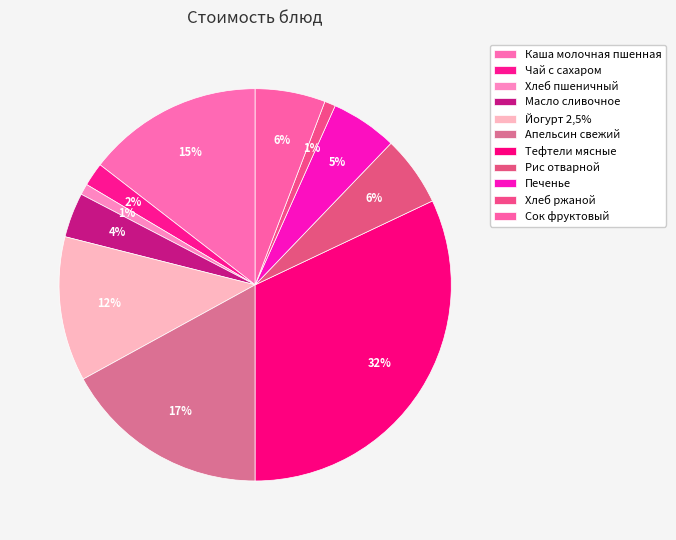

Is there a majority slice in this chart?

No